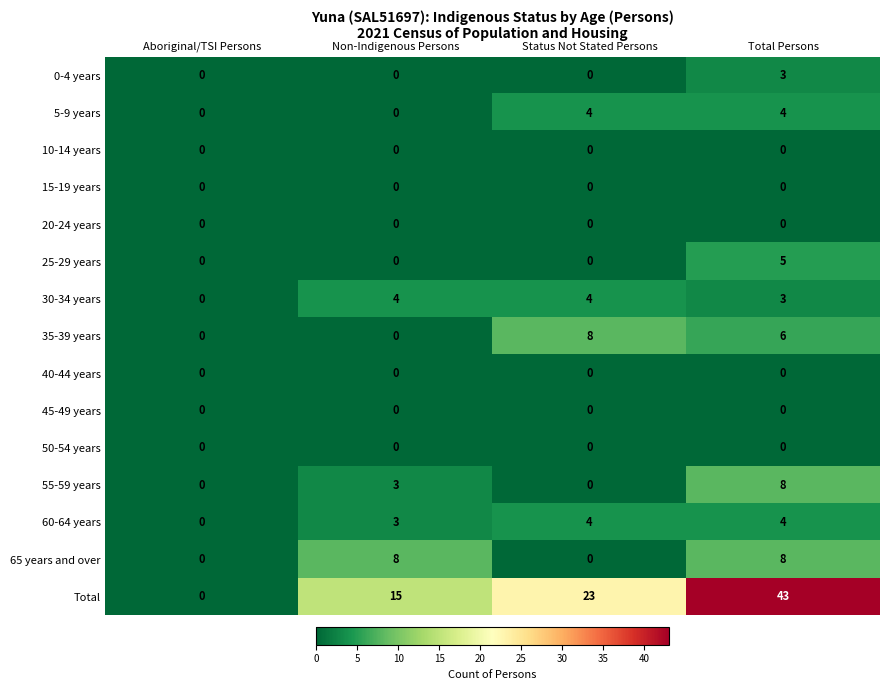

The 15-19 years series shows 0 at Total Persons. True or false?

True